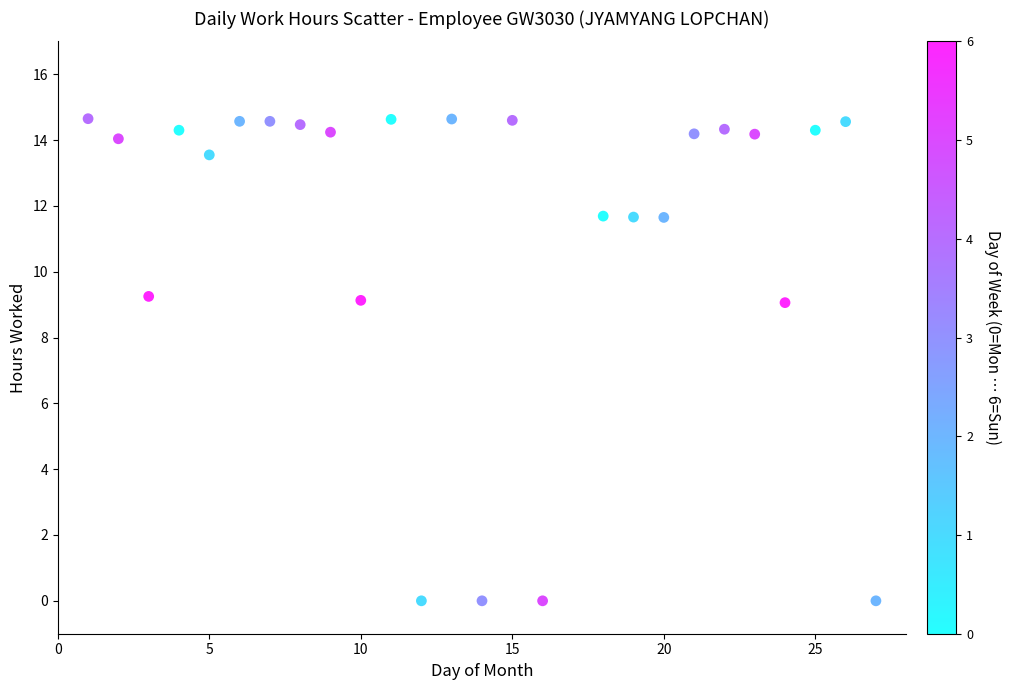

What is the range of X values (max minus min)?

26.0